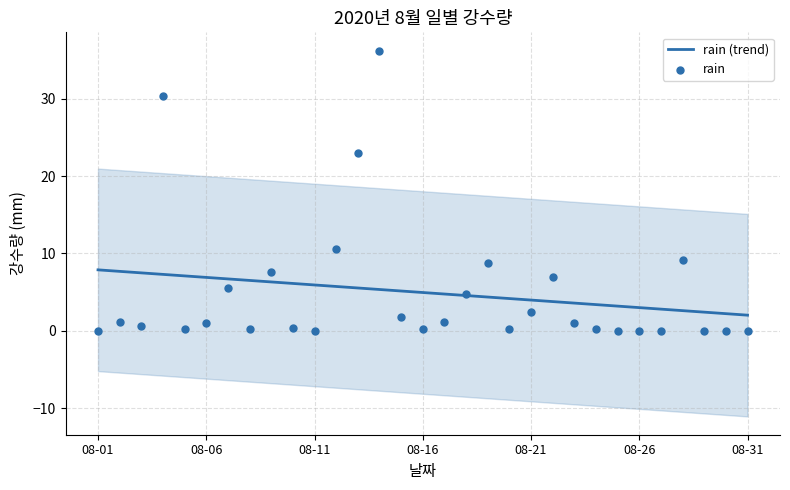

Which series has the widest spread of Y values?

rain